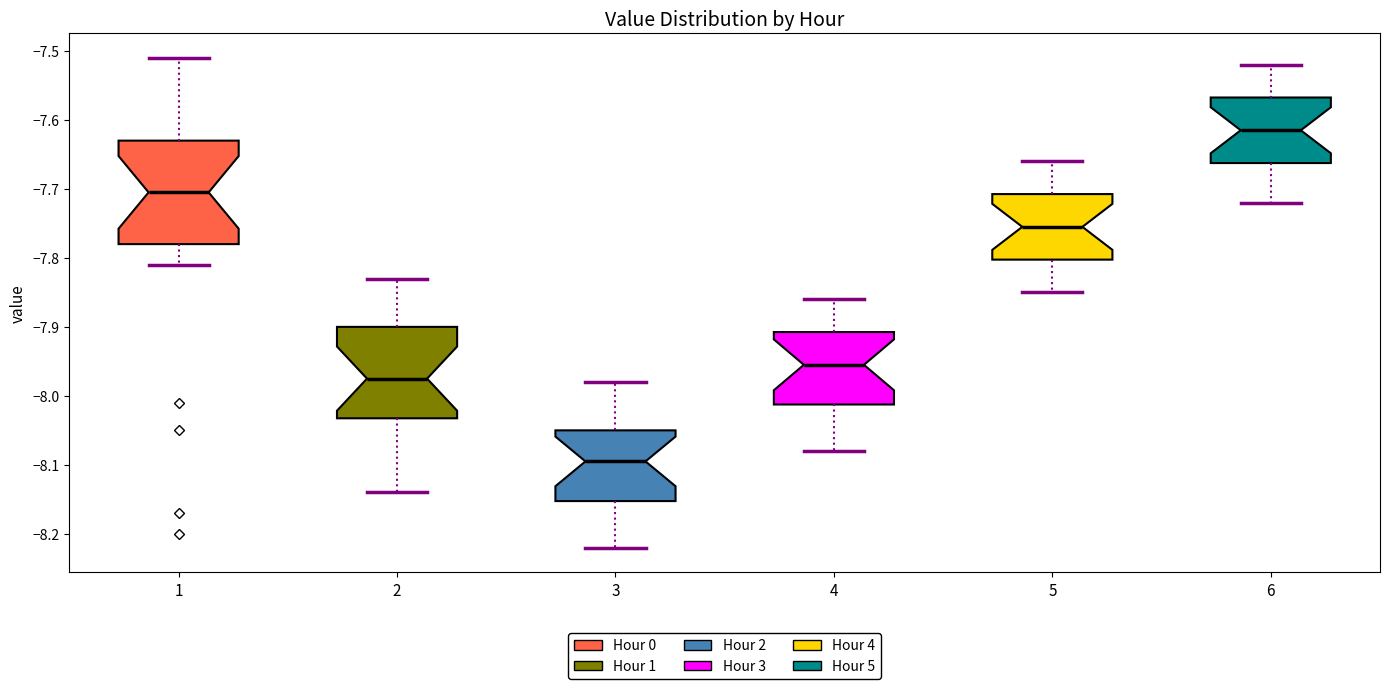

Reading left to right, read every box against the y-axis: the position of its median line, the range the box covers, and the ends of its whiskers. The values are not printed on the chart, so give them approximately, as read against the axis.

1: median -7.70, box -7.78 to -7.63, whiskers -7.81 to -7.51
2: median -7.97, box -8.03 to -7.90, whiskers -8.14 to -7.83
3: median -8.09, box -8.15 to -8.05, whiskers -8.22 to -7.98
4: median -7.95, box -8.01 to -7.91, whiskers -8.08 to -7.86
5: median -7.75, box -7.80 to -7.71, whiskers -7.85 to -7.66
6: median -7.61, box -7.66 to -7.57, whiskers -7.72 to -7.52